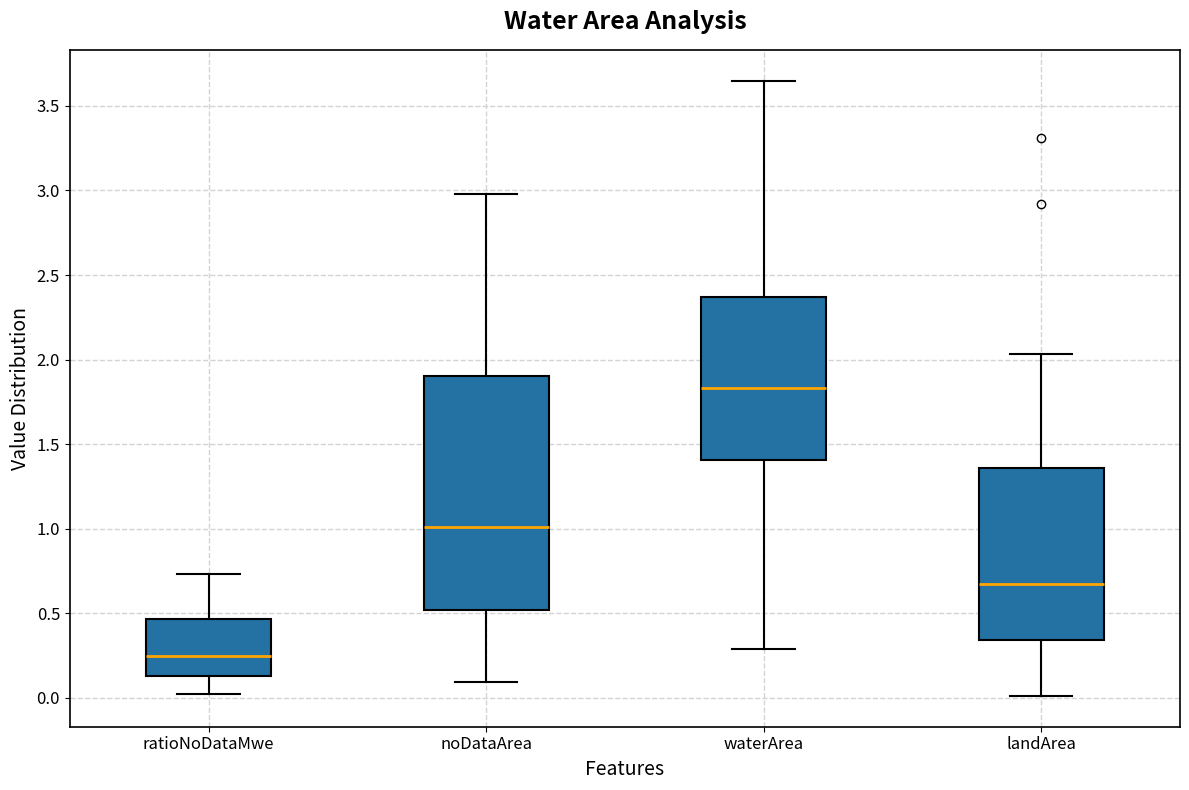

Comparing the boxes themselves (not the whiskers), which one is the tallest?

noDataArea